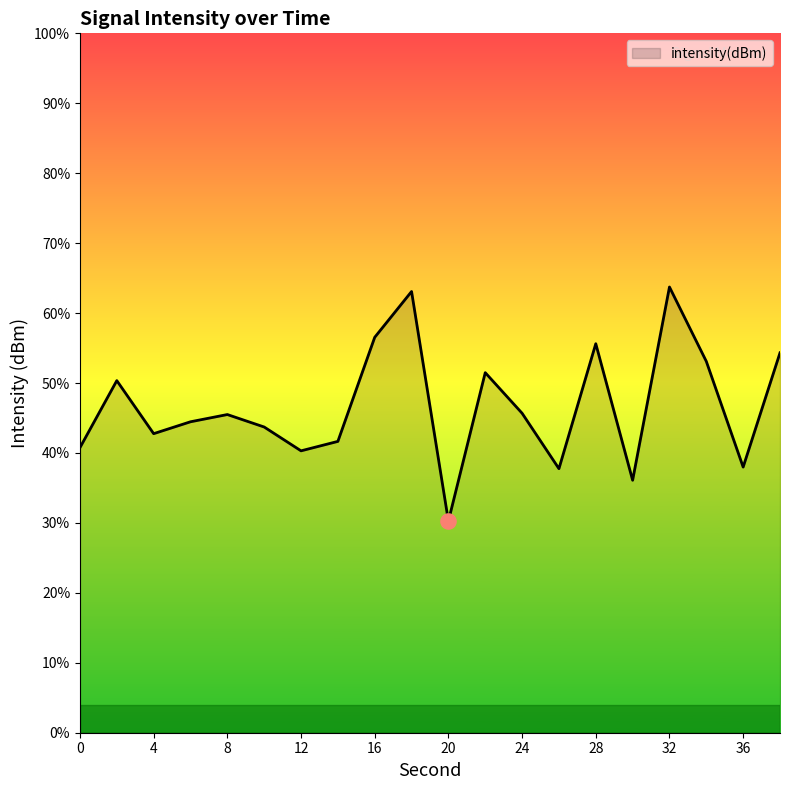

Which has a higher value, 34 or 18?

18